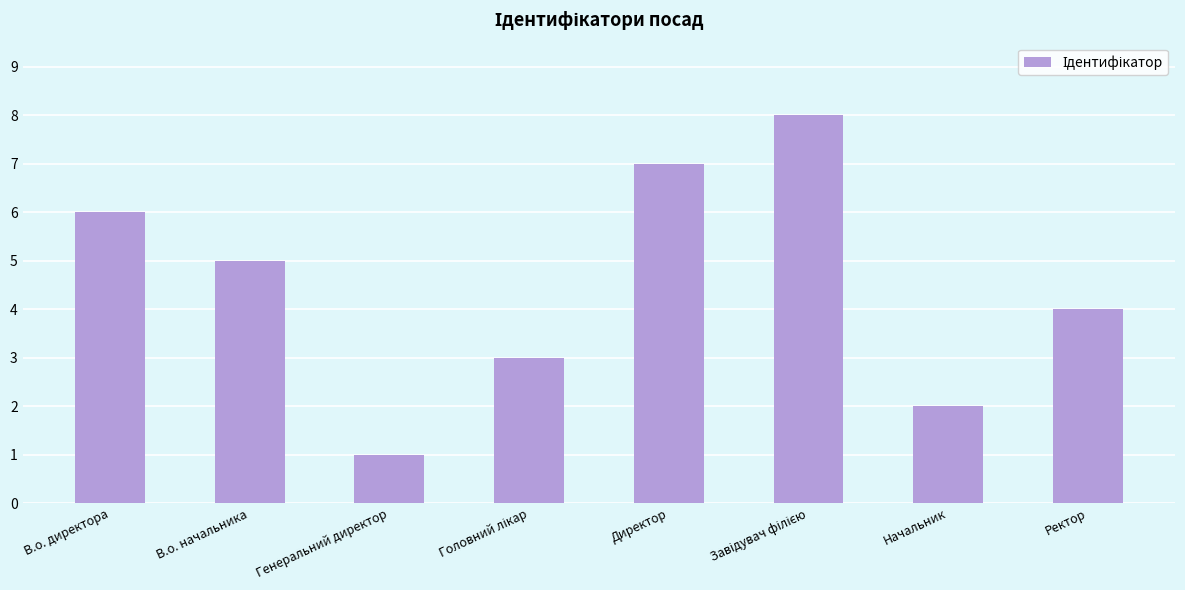

Where does the data first go above 5?

В.о. директора